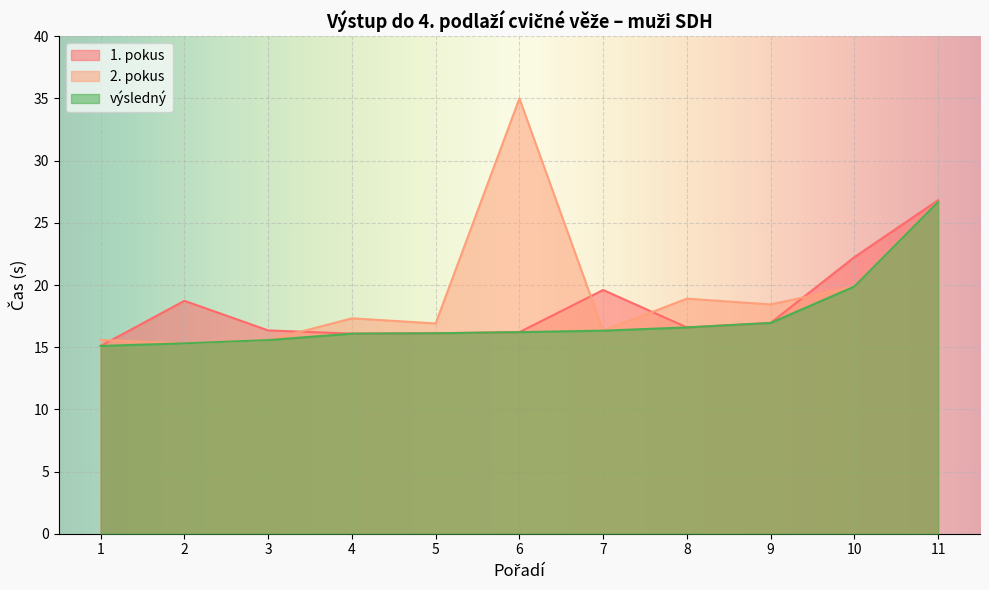

What are all the series names shown in the legend?

1. pokus, 2. pokus, výsledný